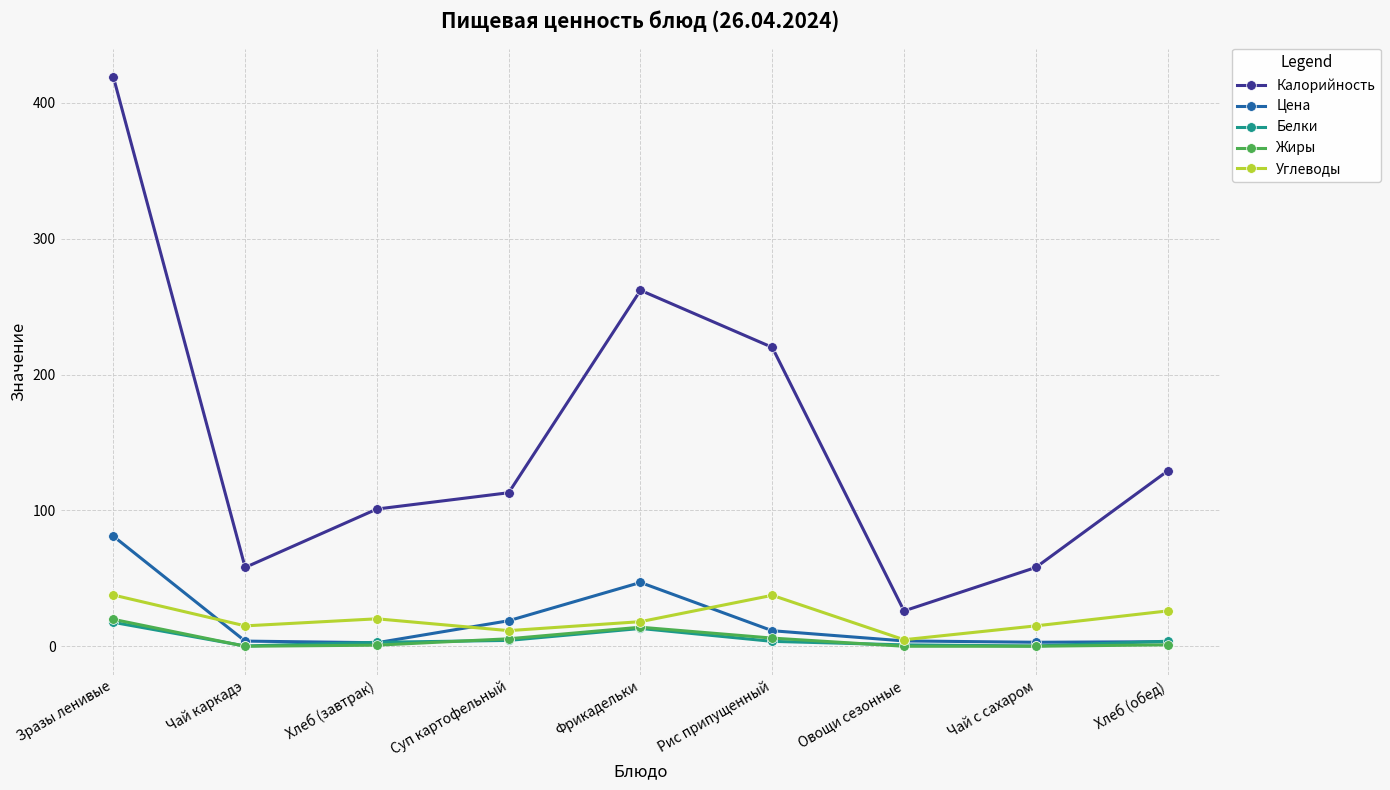

How many data points in Калорийность are less than 113?

4